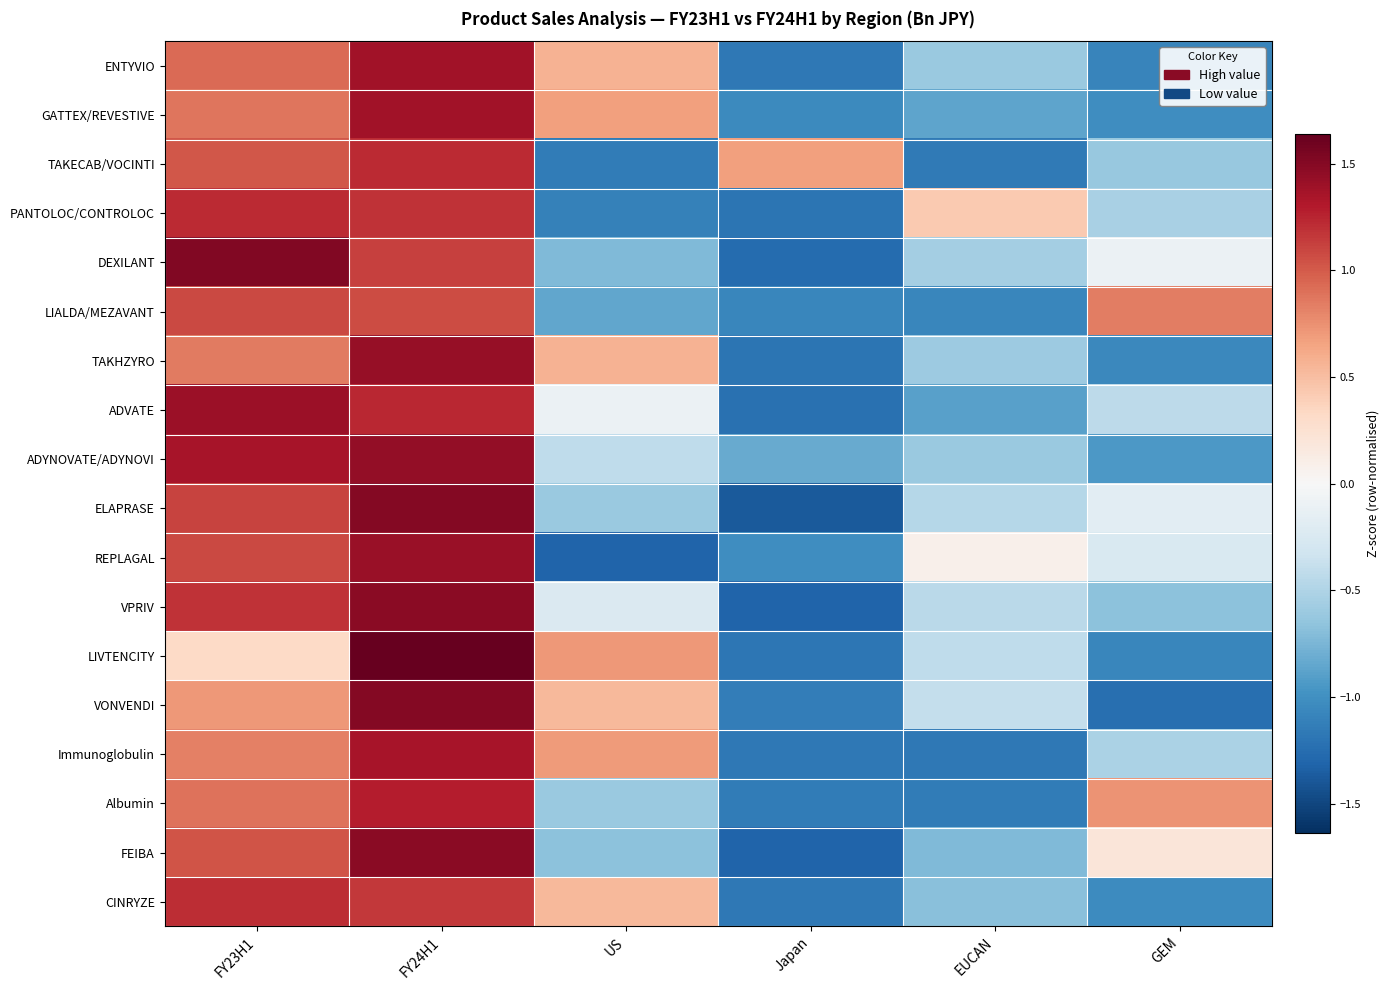

Rank the series at FY24H1 from highest to lowest value.

LIVTENCITY, ELAPRASE, VONVENDI, FEIBA, VPRIV, ADYNOVATE/ADYNOVI, TAKHZYRO, REPLAGAL, GATTEX/REVESTIVE, ENTYVIO, Immunoglobulin, Albumin, ADVATE, TAKECAB/VOCINTI, PANTOLOC/CONTROLOC, CINRYZE, DEXILANT, LIALDA/MEZAVANT